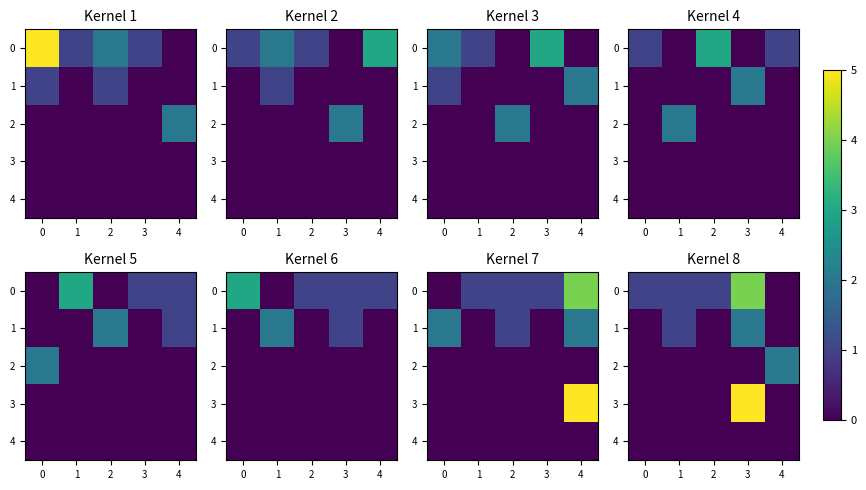

Between 0 and 3, which is larger?

3